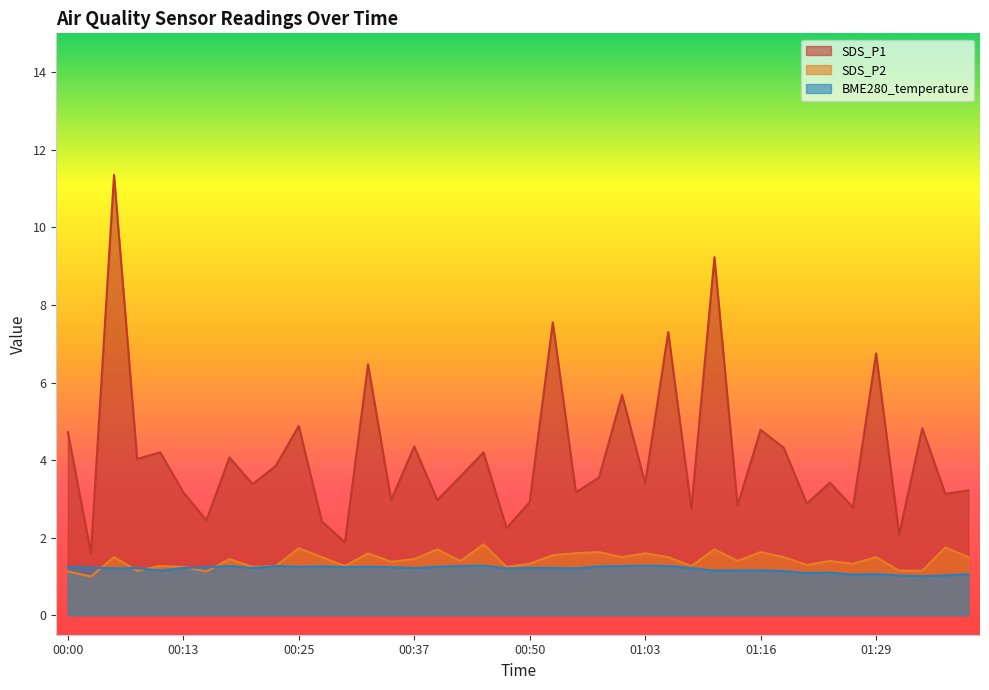

At how many categories does at least one series exceed 5?

7